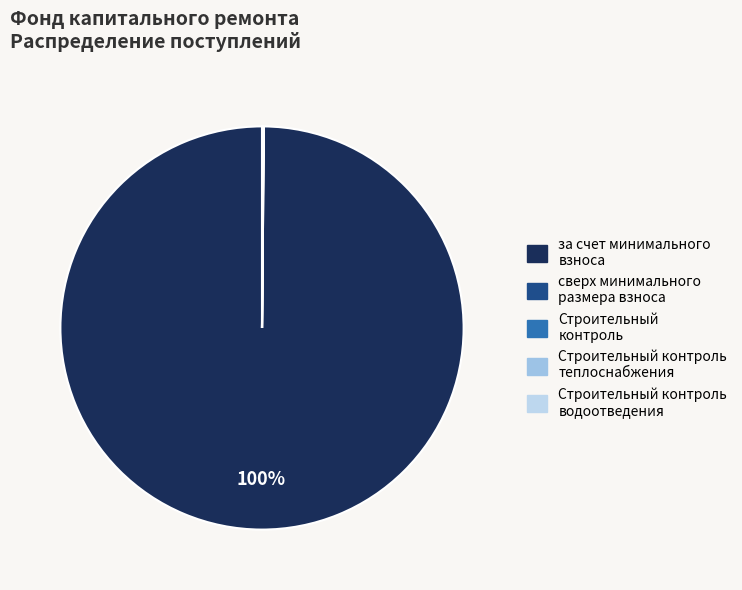

Which category has the biggest portion of the pie?

за счет минимального взноса